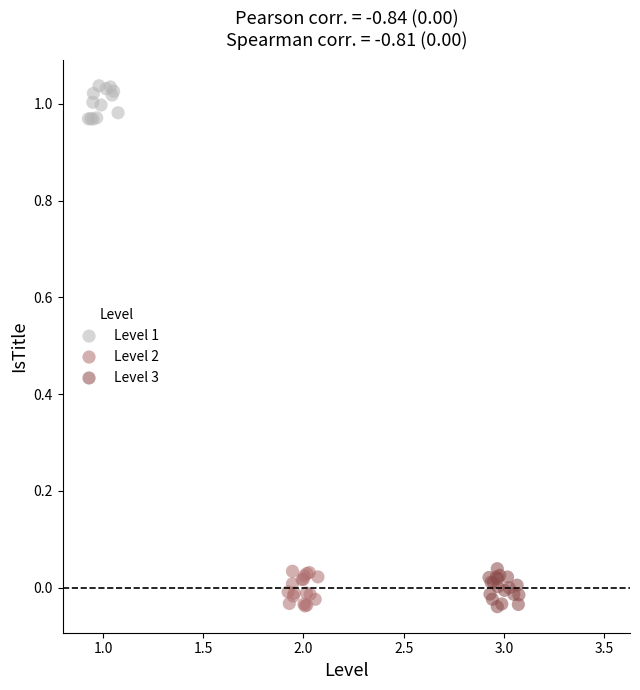

Which series reaches the maximum Y coordinate?

Level 1